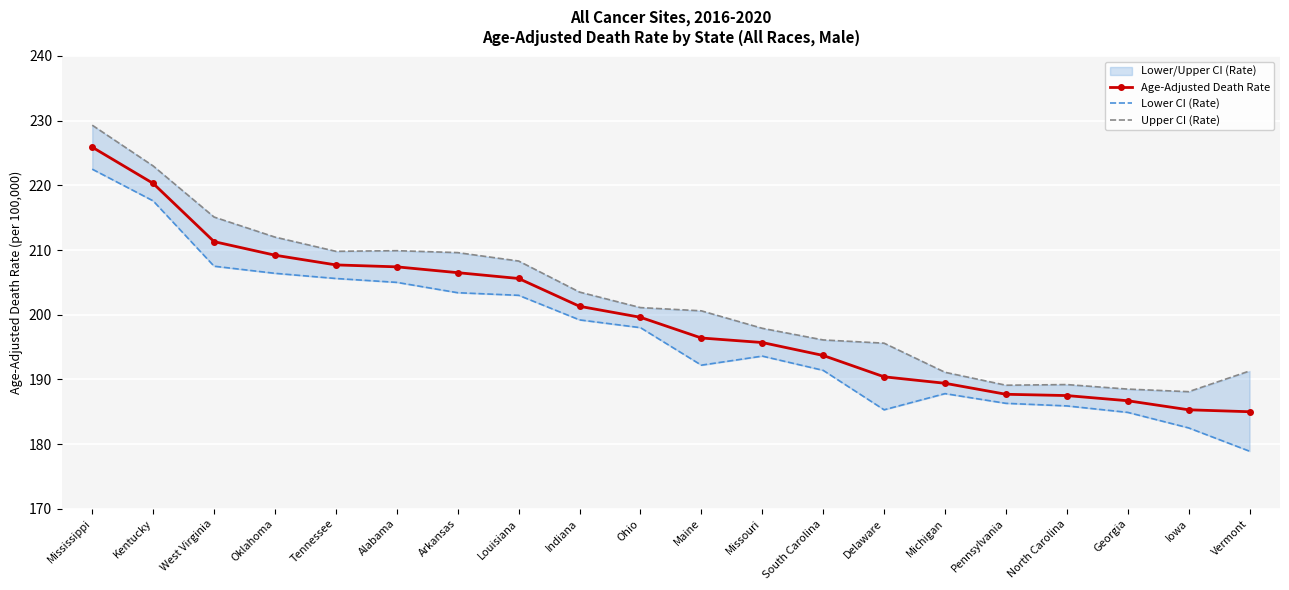

What is the minimum value for Lower CI (Rate)?

178.9